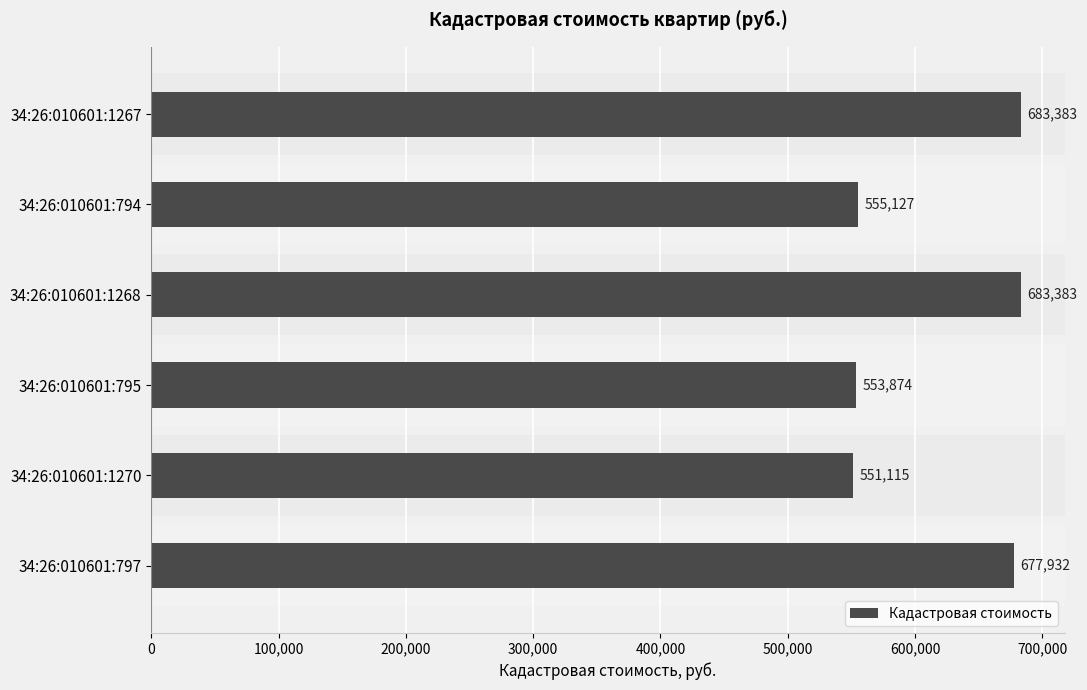

What is the label of the 5th bar from the bottom?

34:26:010601:794